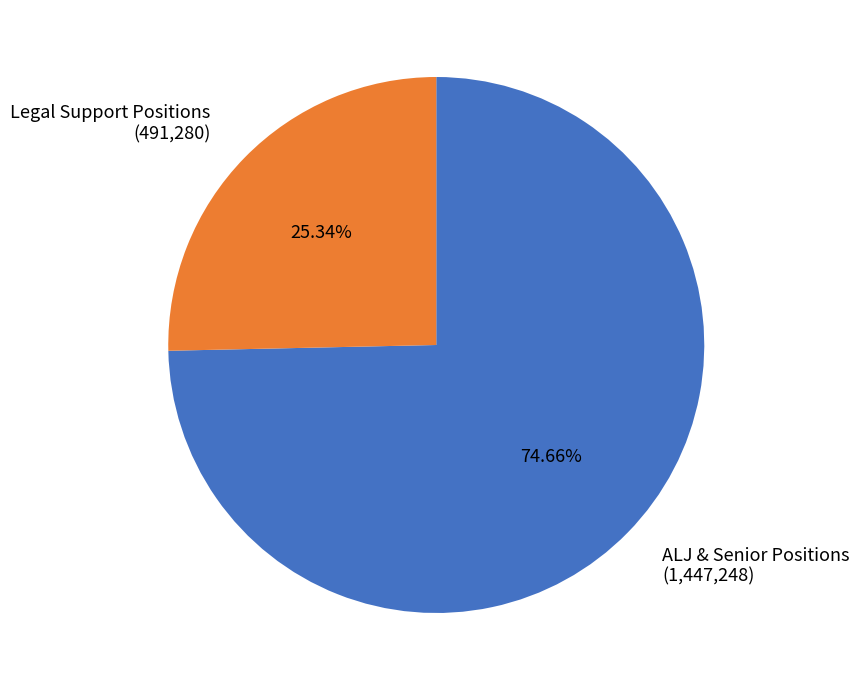

Between Legal Support Positions (491,280) and ALJ & Senior Positions (1,447,248), which is larger?

ALJ & Senior Positions (1,447,248)